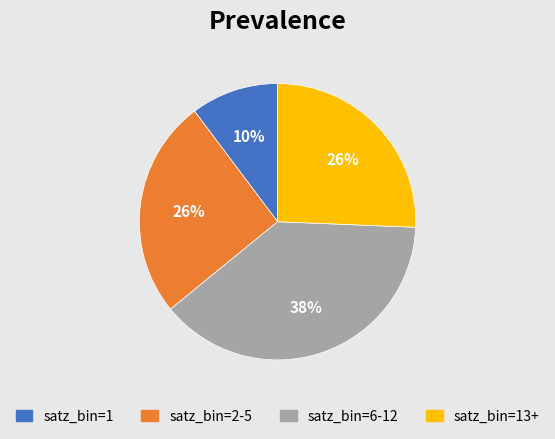

Is there a majority slice in this chart?

No